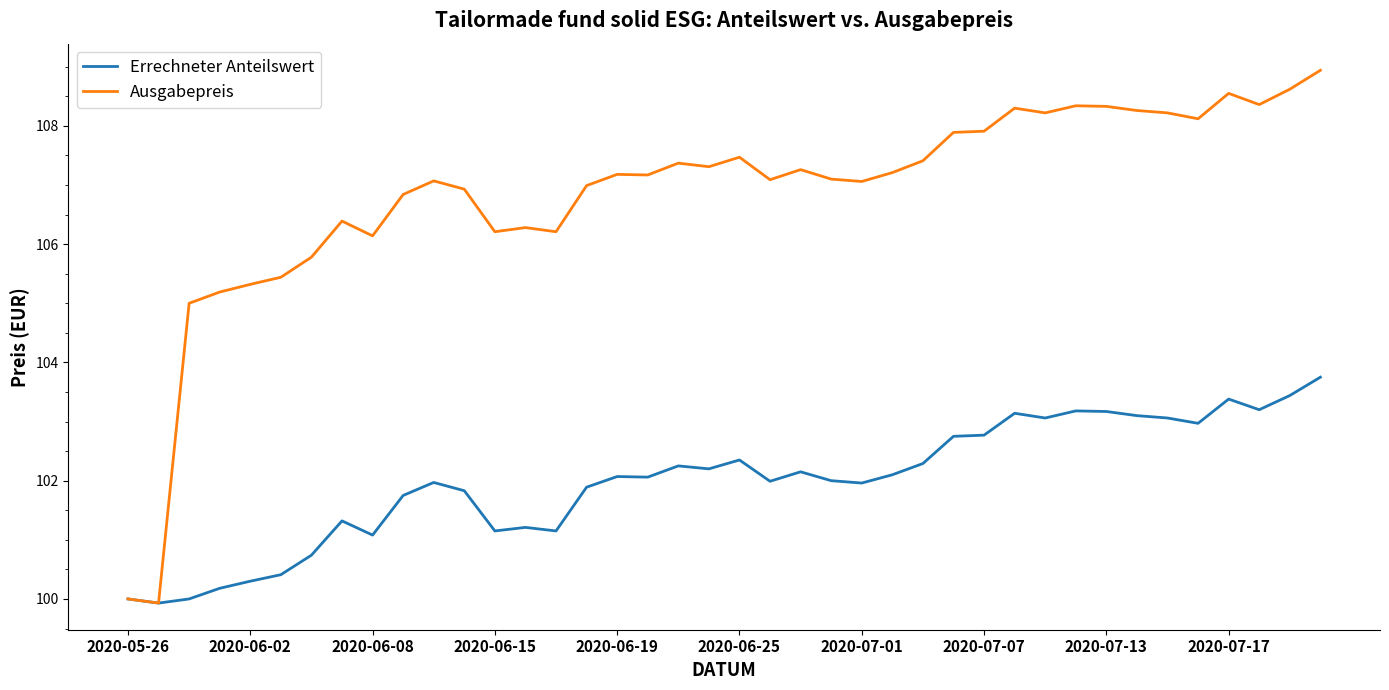

How many lines are shown in the chart?

2